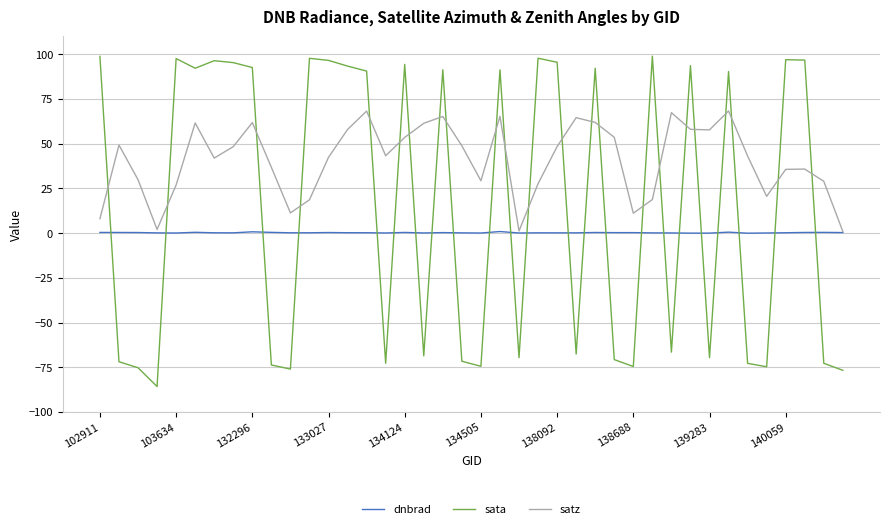

Which series ends up on top after the final intersection of sata and satz?

satz